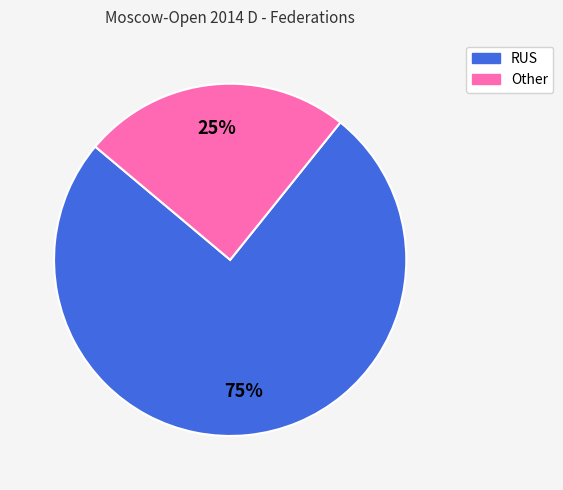

Do RUS and Other together represent more than half of the pie?

Yes